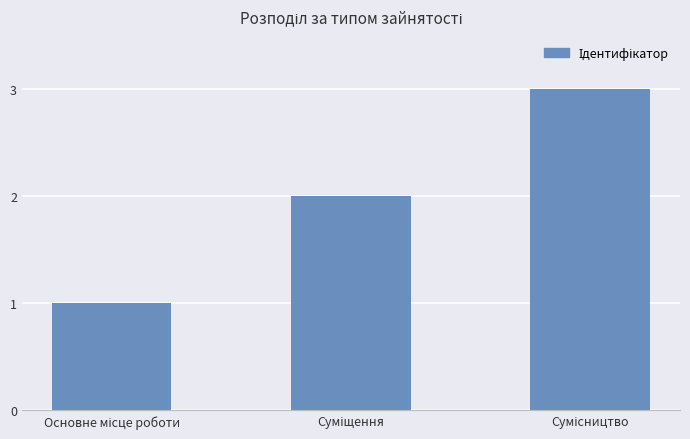

Are the bars horizontal?

No